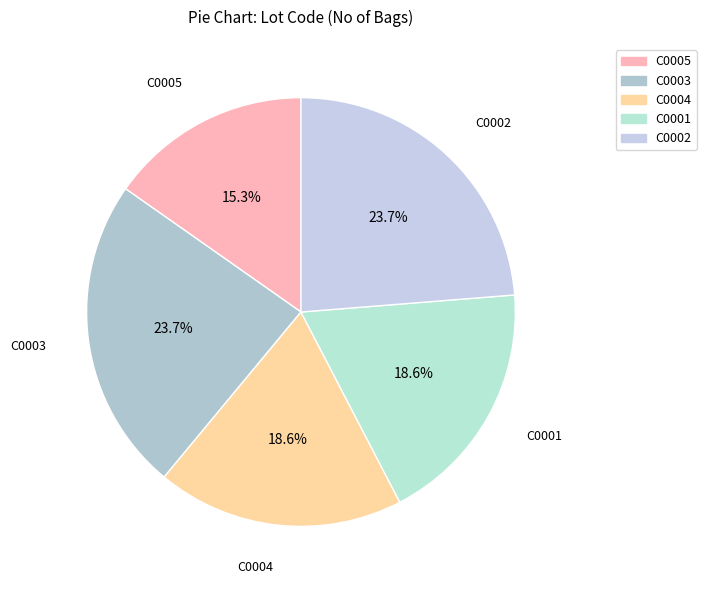

Does any single category account for the majority?

No